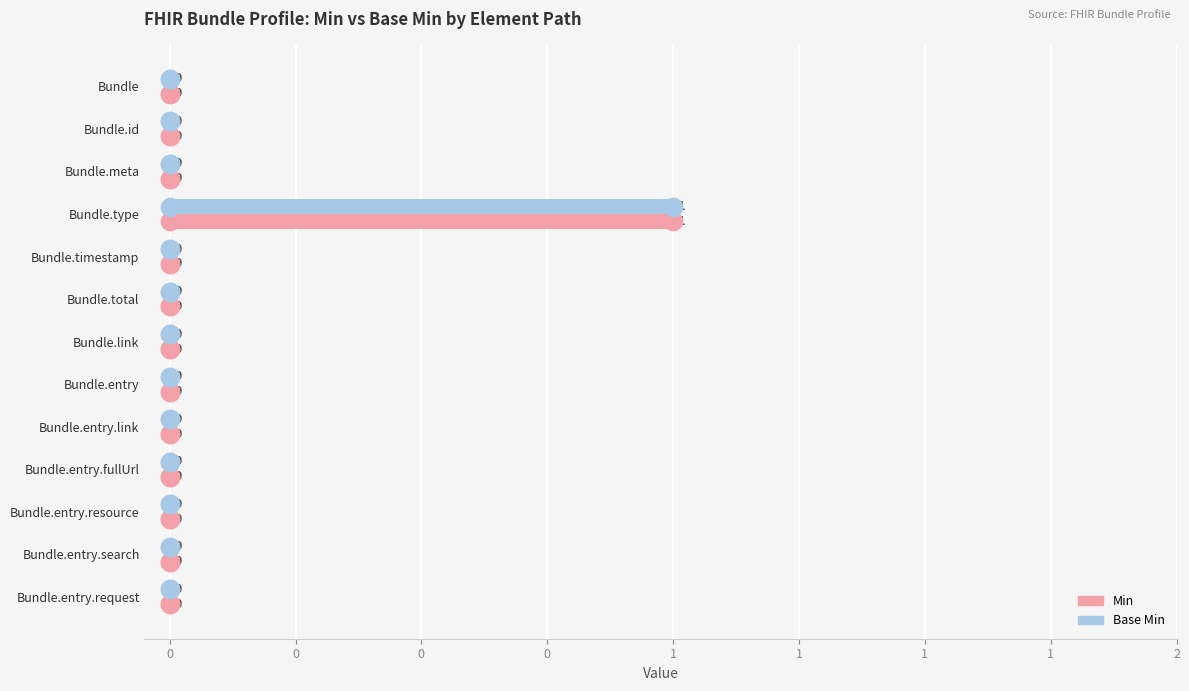

Which series contains the lowest Y value?

Min